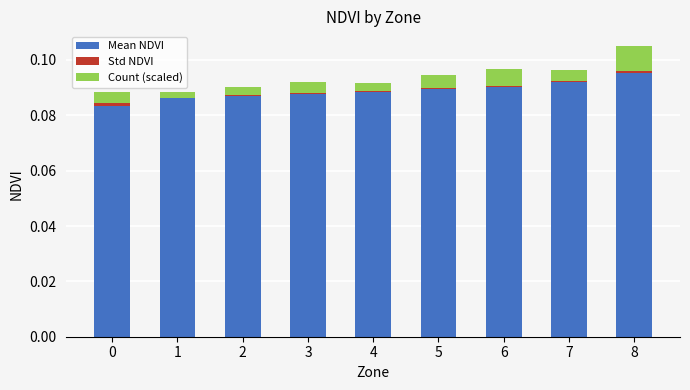

At which category is the sum across all series the highest?

8